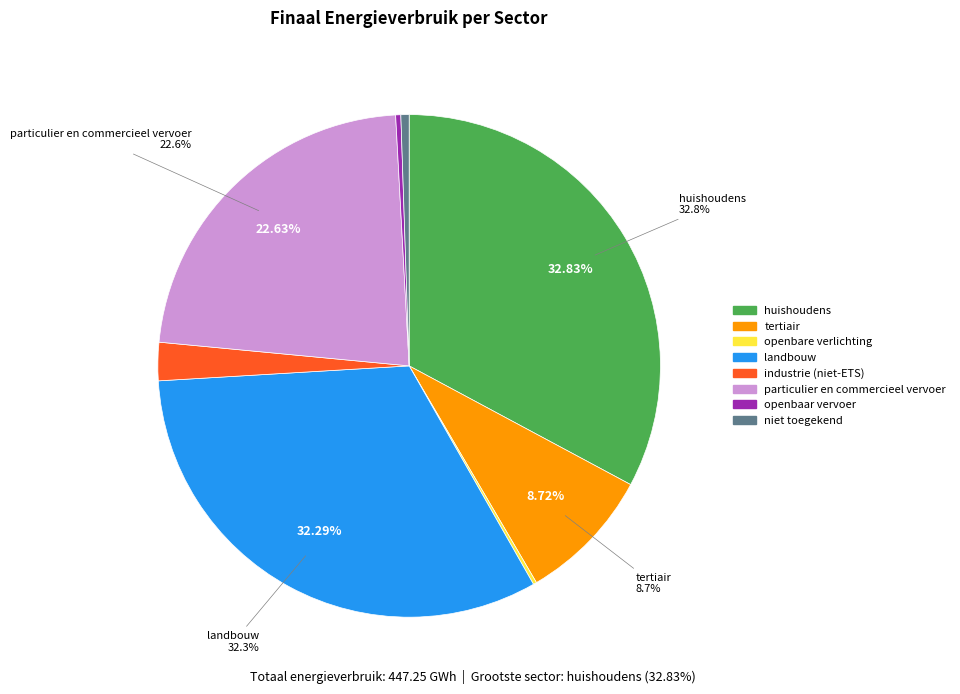

Is the sum of niet toegekend and huishoudens greater than half?

No